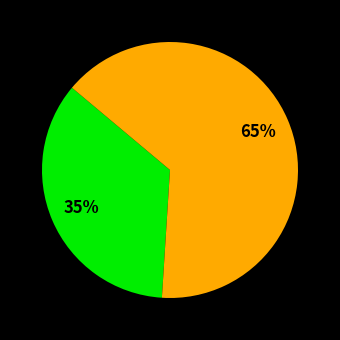

Is there any slice that represents more than half of the pie?

Yes